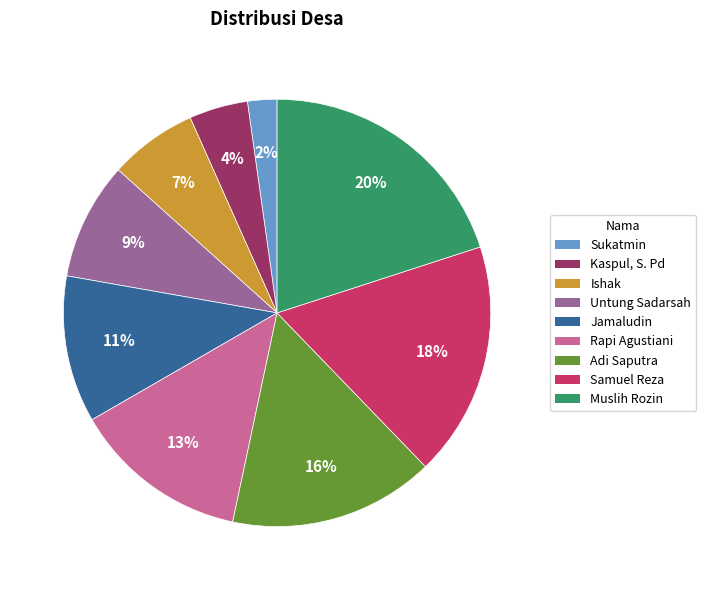

Between Jamaludin and Untung Sadarsah, which is larger?

Jamaludin